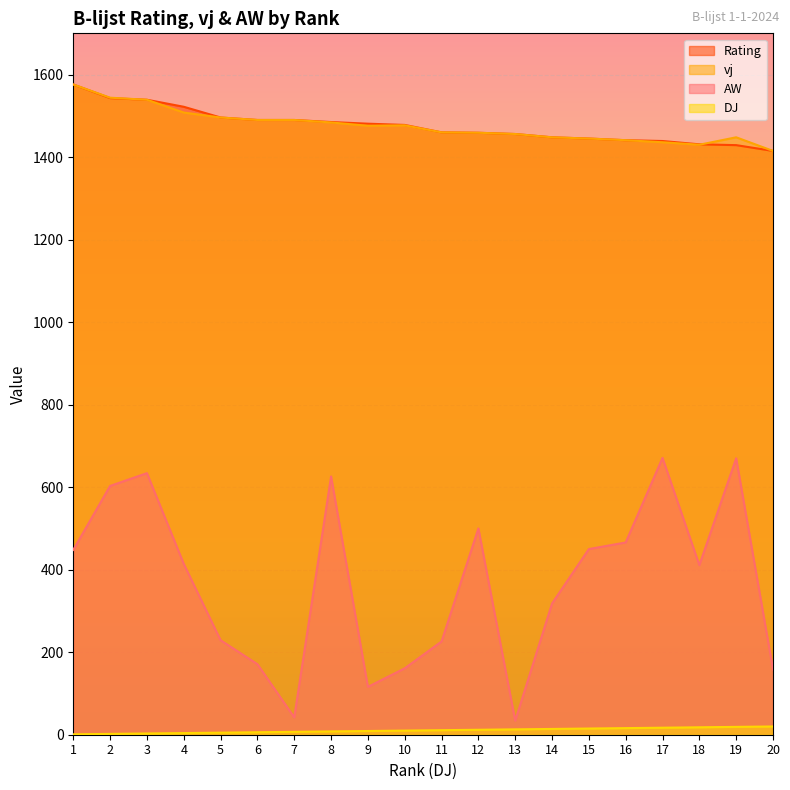

True or false: Rating and DJ cross at least once.

False